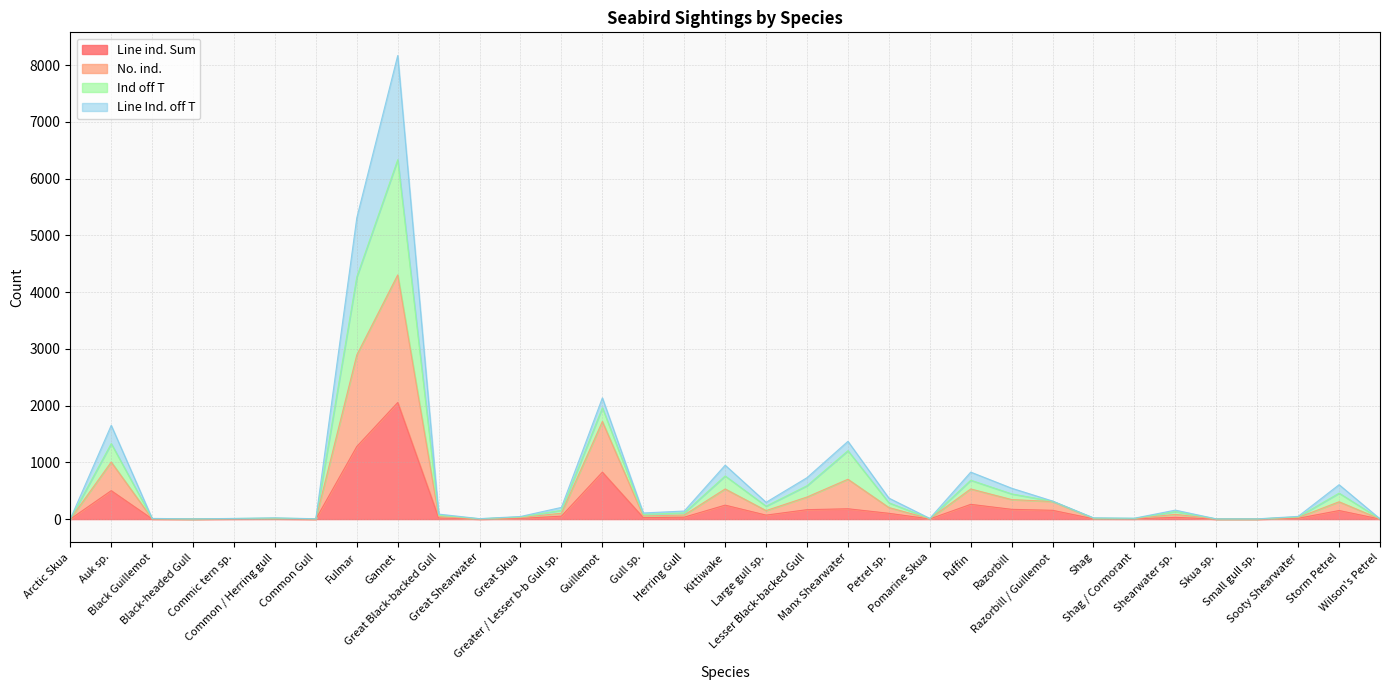

True or false: Ind off T has more than 0 interior local peaks.

True